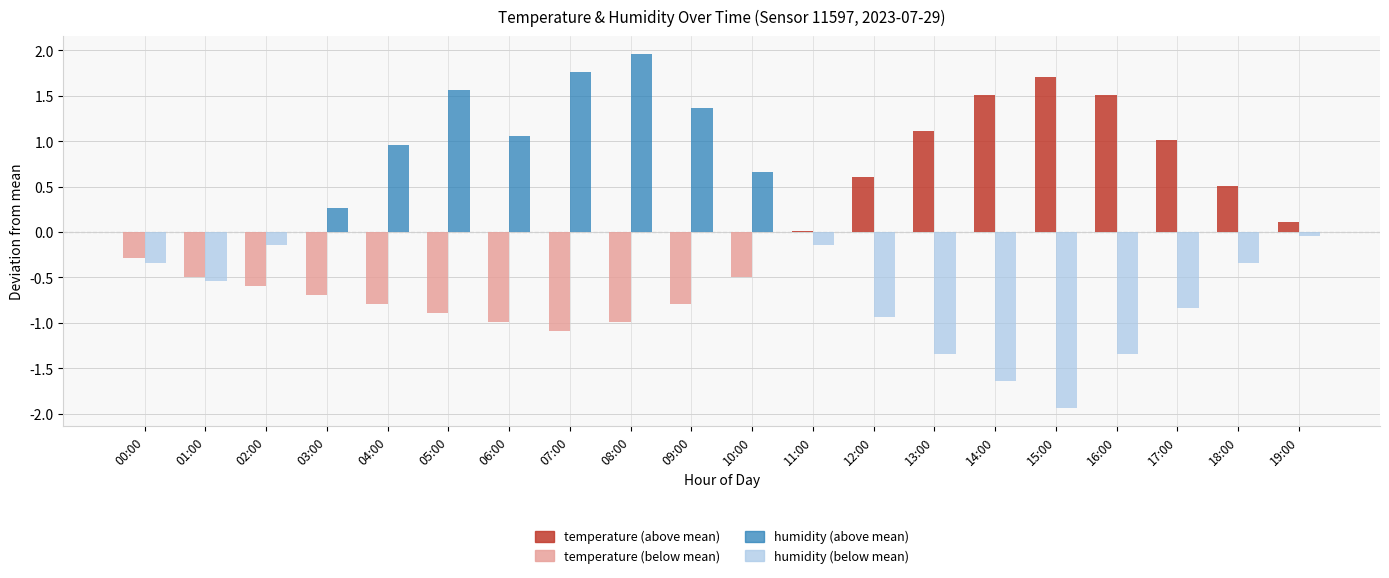

Which series has the widest spread of values?

humidity